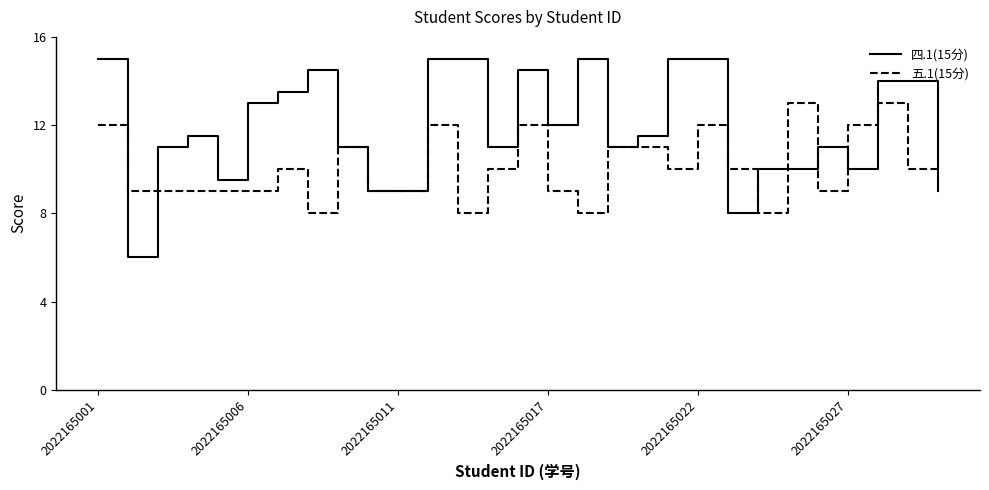

What is the minimum value shown in the chart?

6.0